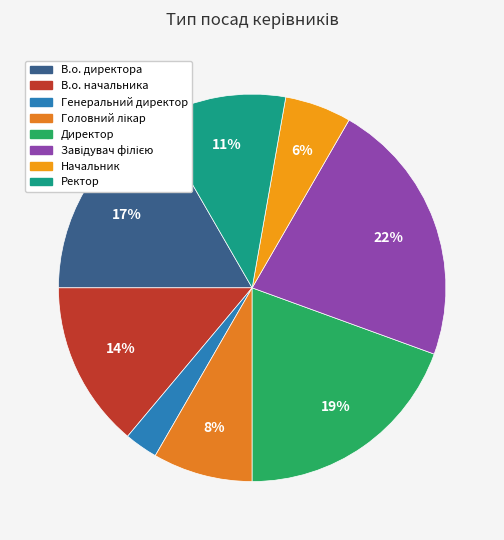

What is the ratio of the value at Директор to the value at В.о. начальника?

1.4